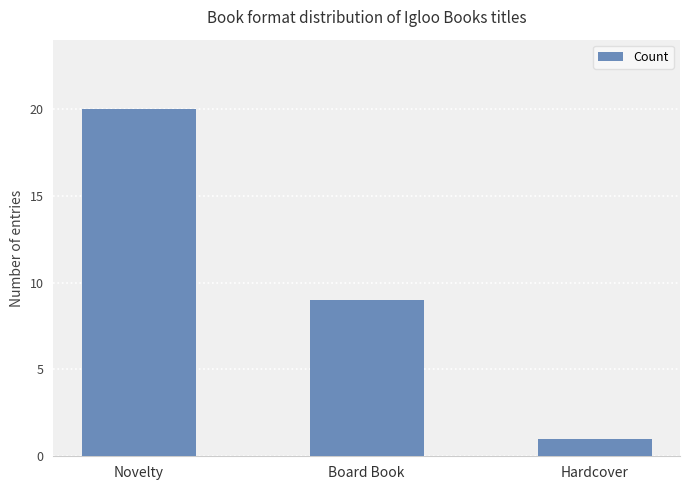

What is the minimum value shown in the chart?

1